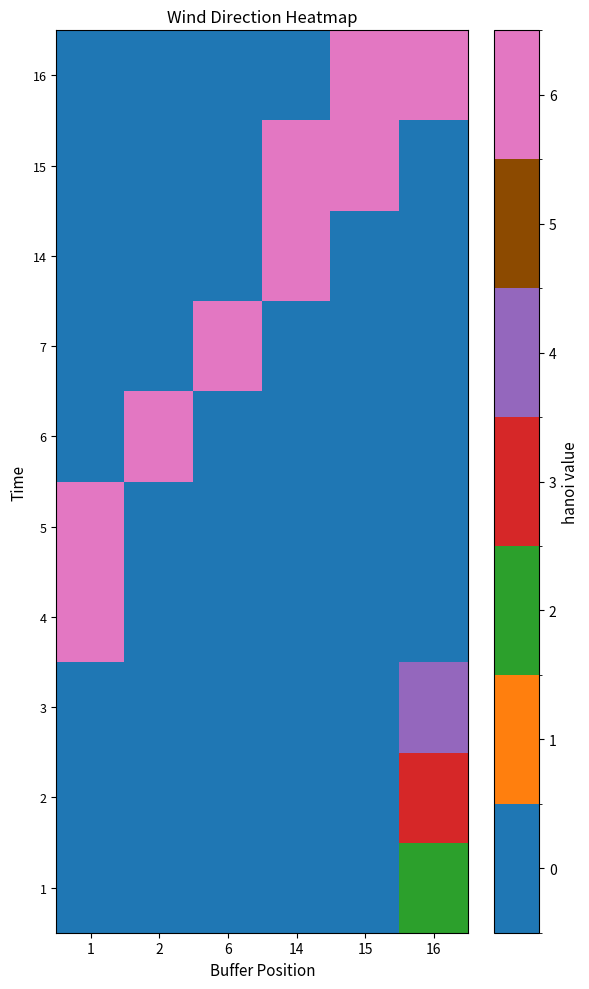

What is the spread (max minus min) of values at 14?

15.2